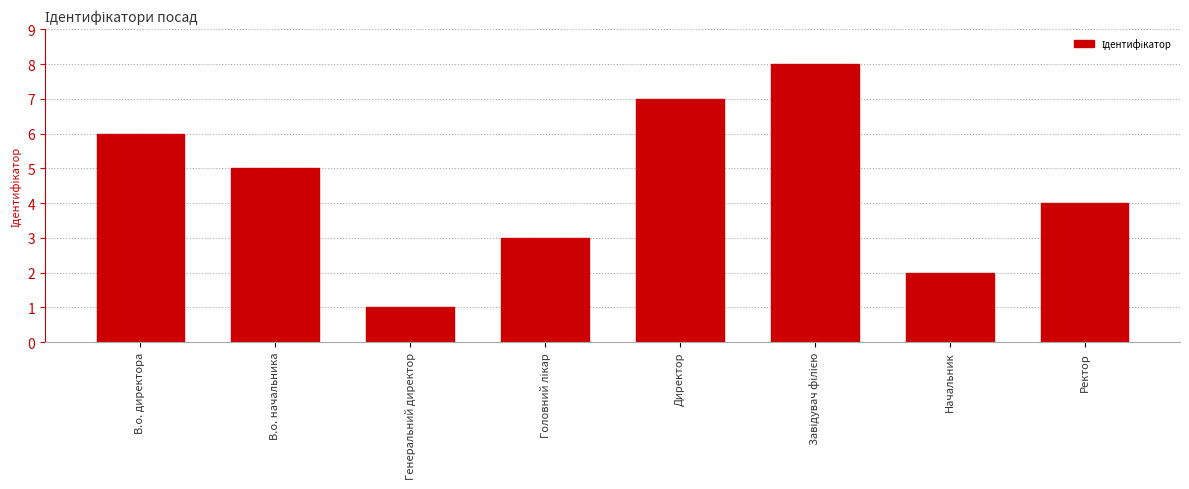

Reading left to right, what are all the values shown in this chart?

6	5	1	3	7	8	2	4